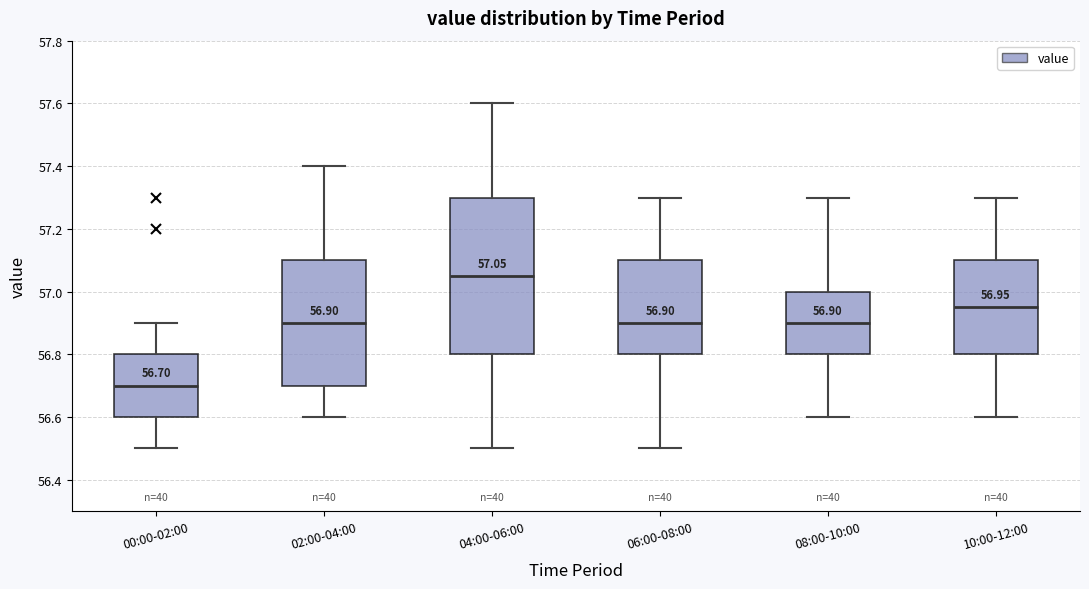

Which box has the highest median line?

04:00-06:00